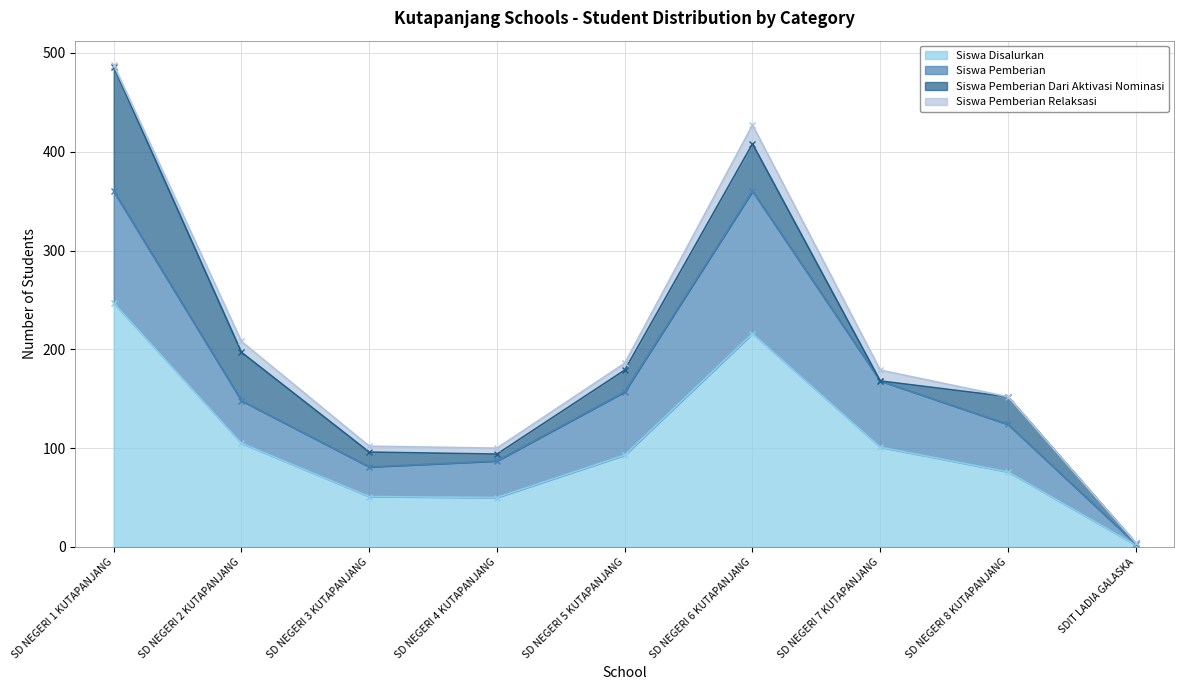

True or false: Siswa Disalurkan has a value of 51 at SD NEGERI 6 KUTAPANJANG.

False